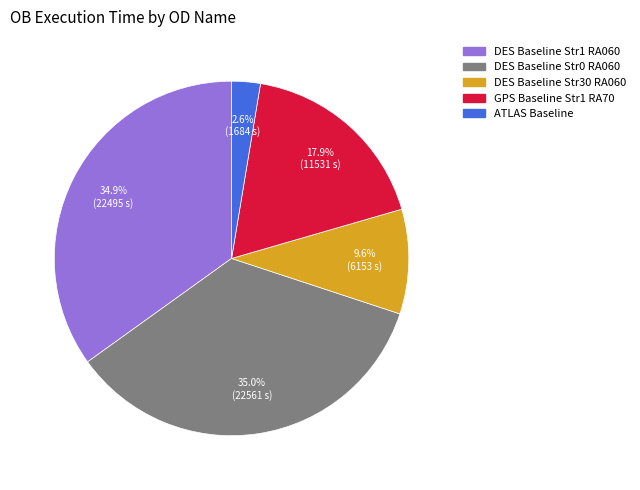

What percentage do ATLAS Baseline and DES Baseline Str1 RA060 together represent?

37.5%